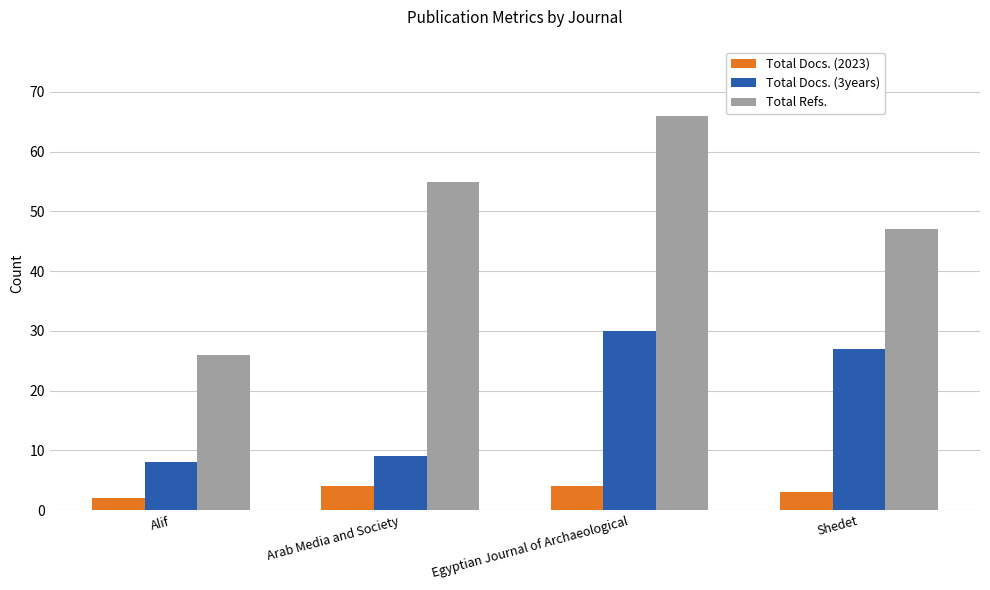

Does the chart contain stacked bars?

No